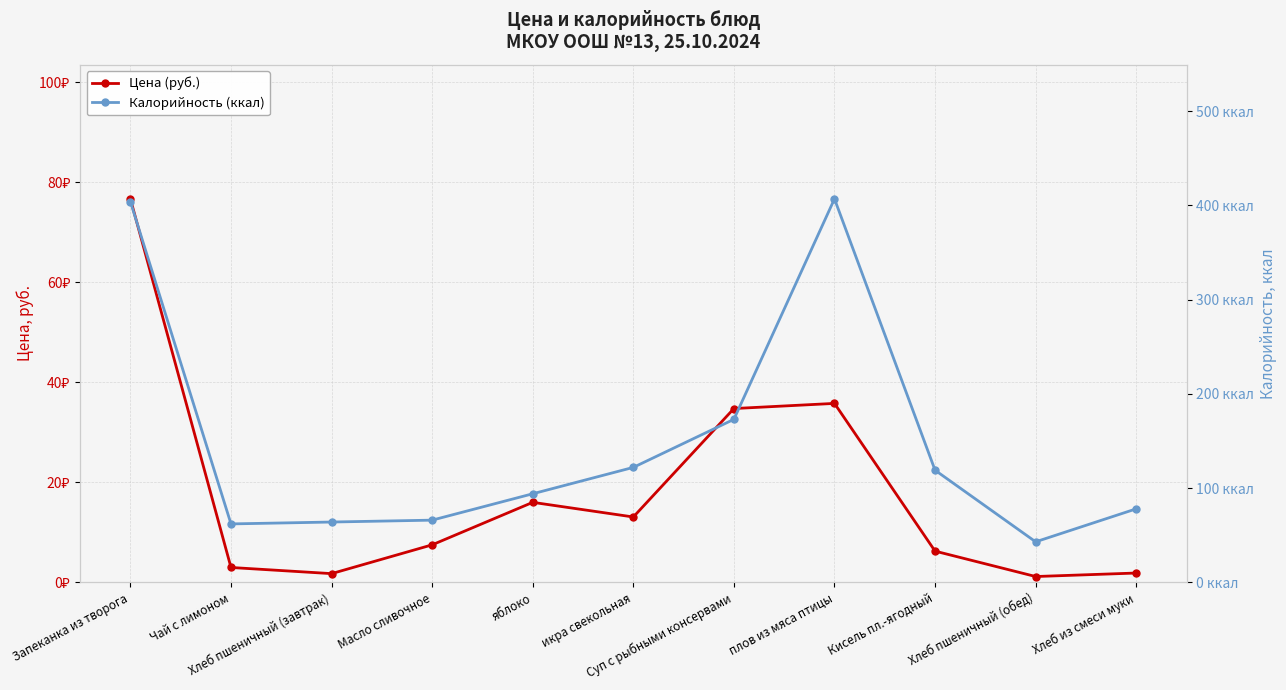

At which category does Калорийность (ккал) reach its first local peak?

плов из мяса птицы